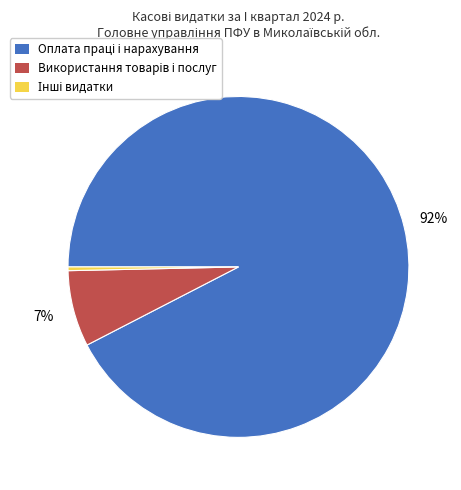

To the nearest percent, what is the average slice percentage?

33%